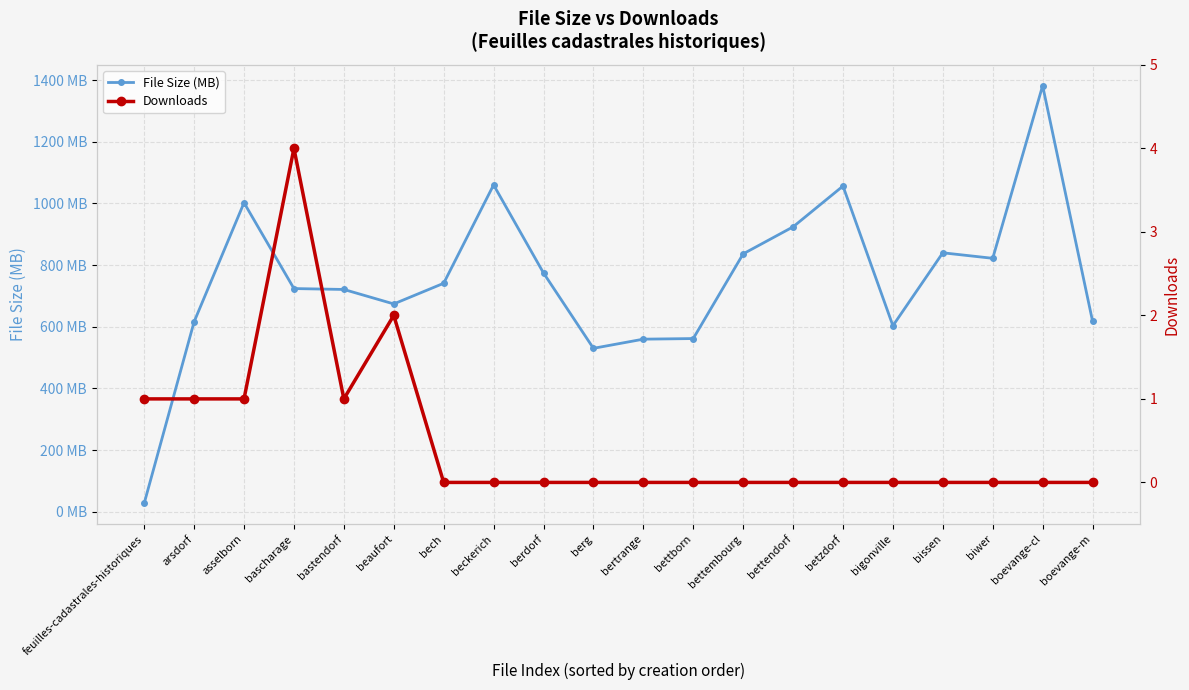

True or false: Downloads and File Size (MB) cross at least once.

False